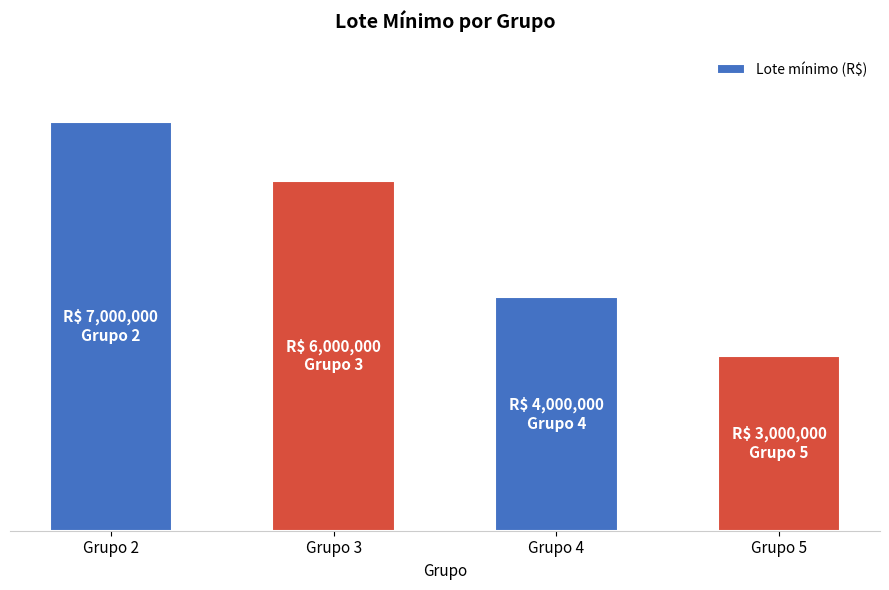

What is the approximate value at Grupo 4, to the nearest 10?

4000000